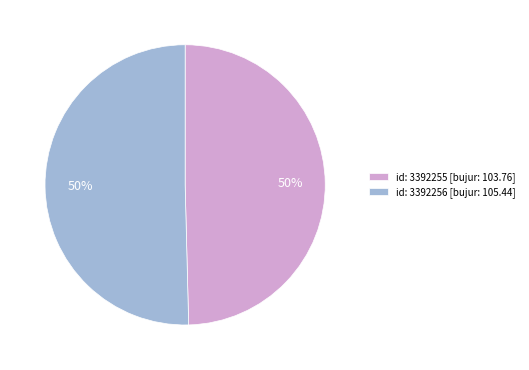

To the nearest percent, what percentage of the pie is id: 3392255 [bujur: 103.76]?

50%